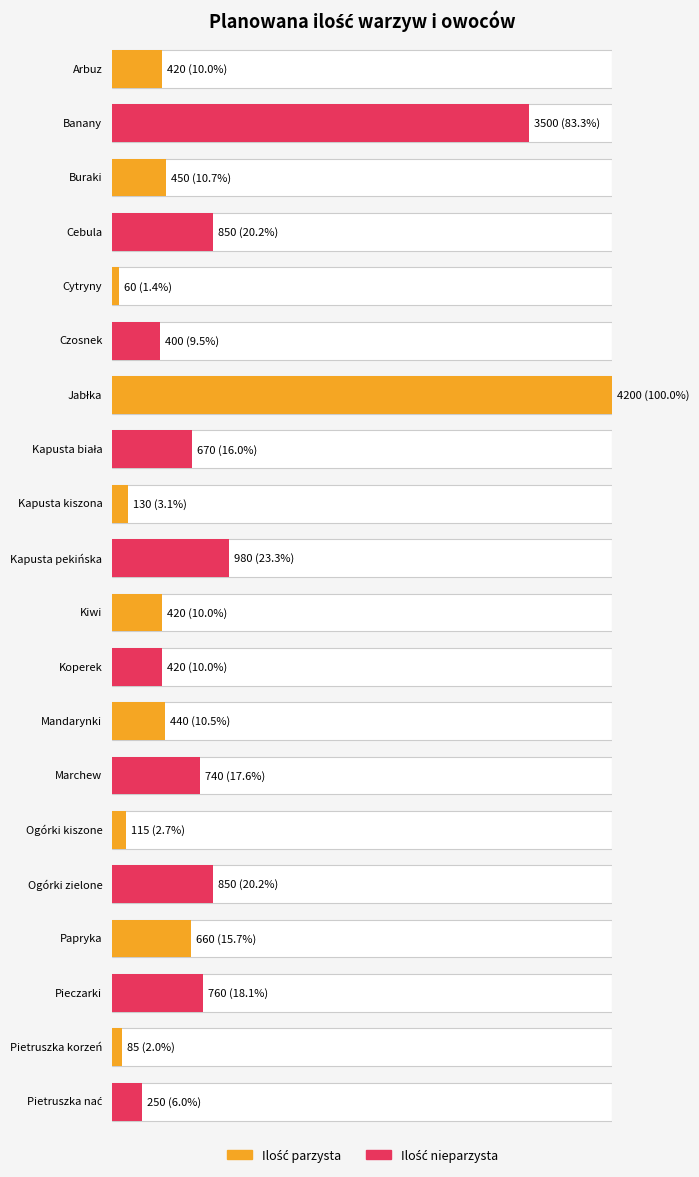

How many data points are above 450?

9